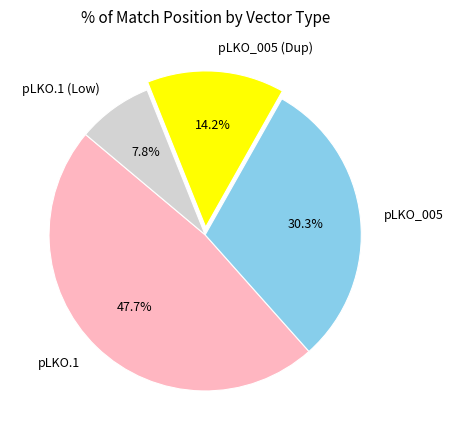

Does any single category account for the majority?

No